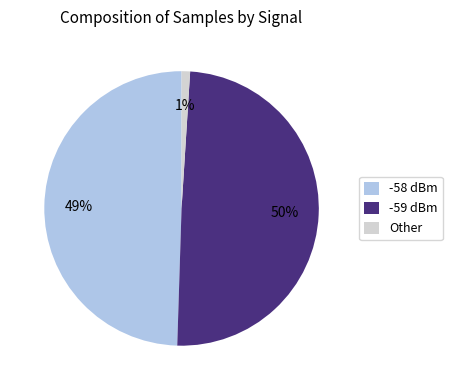

Between -59 dBm and Other, which is larger?

-59 dBm